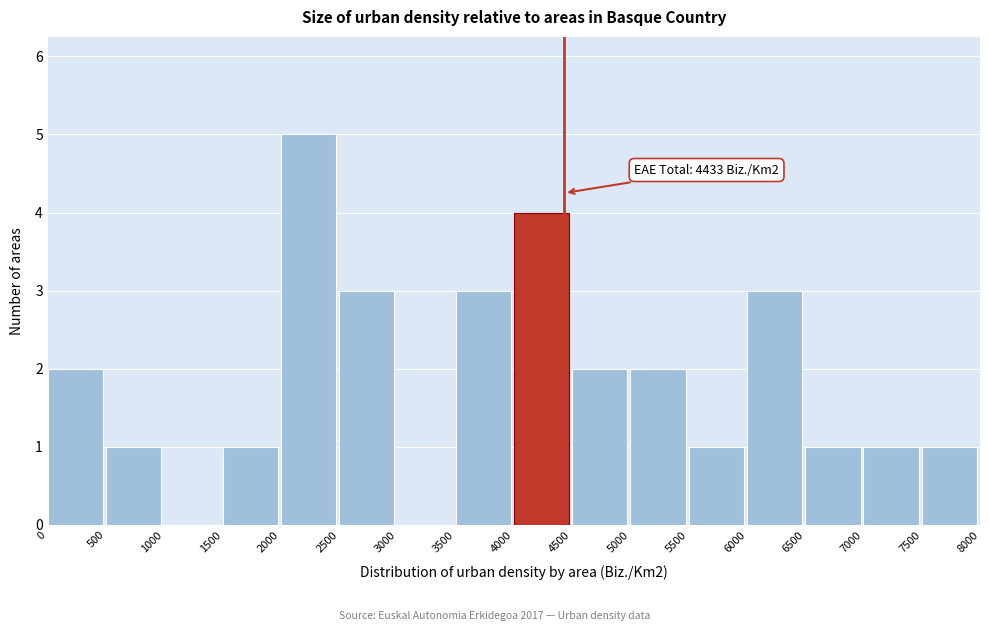

Over which range of the x-axis is the bar tallest?

2000 to 2500